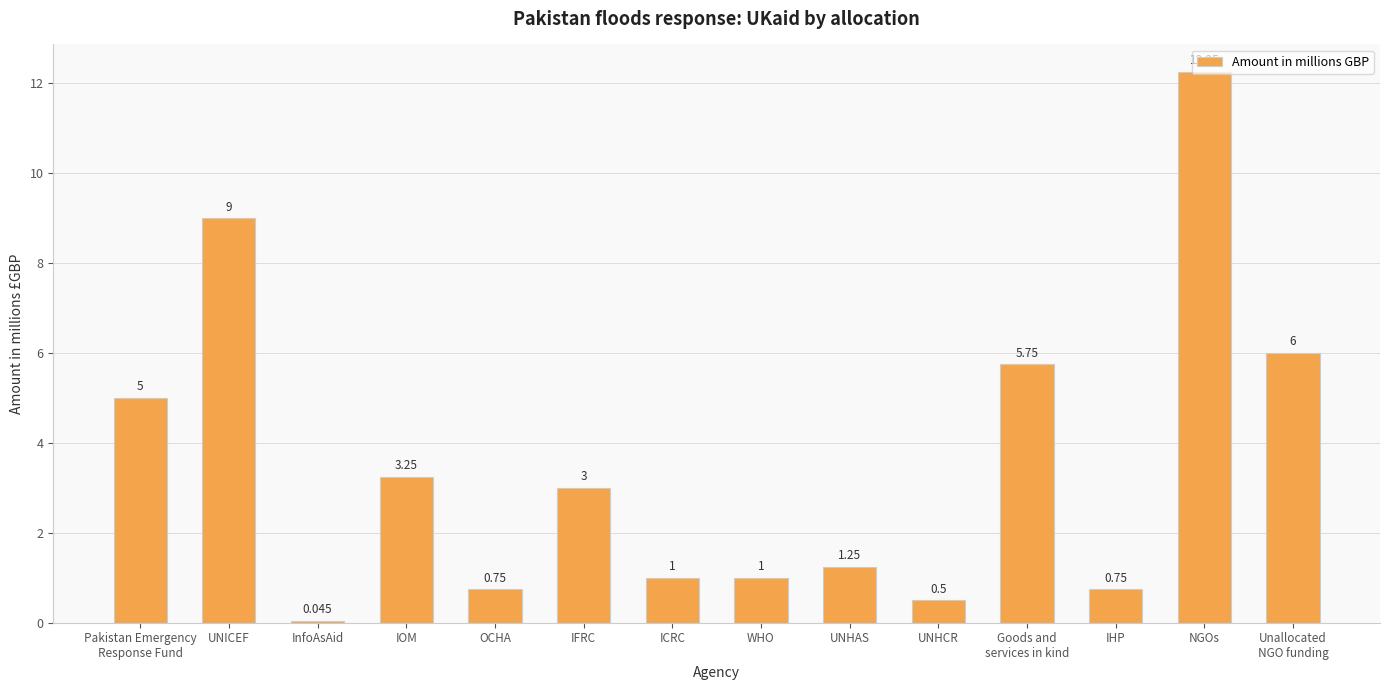

True or false: the data shows 8.3 at NGOs.

False